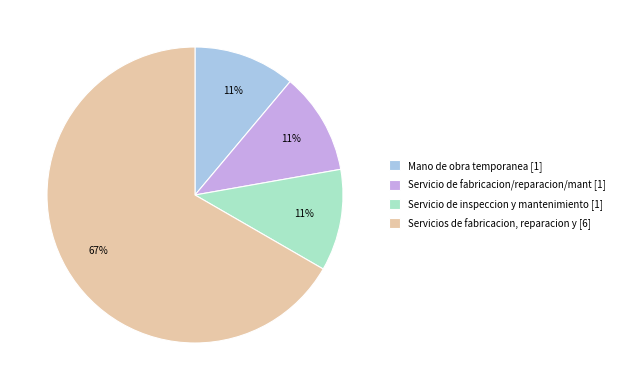

Do Mano de obra temporanea [1] and Servicio de fabricacion/reparacion/mant [1] together represent more than half of the pie?

No